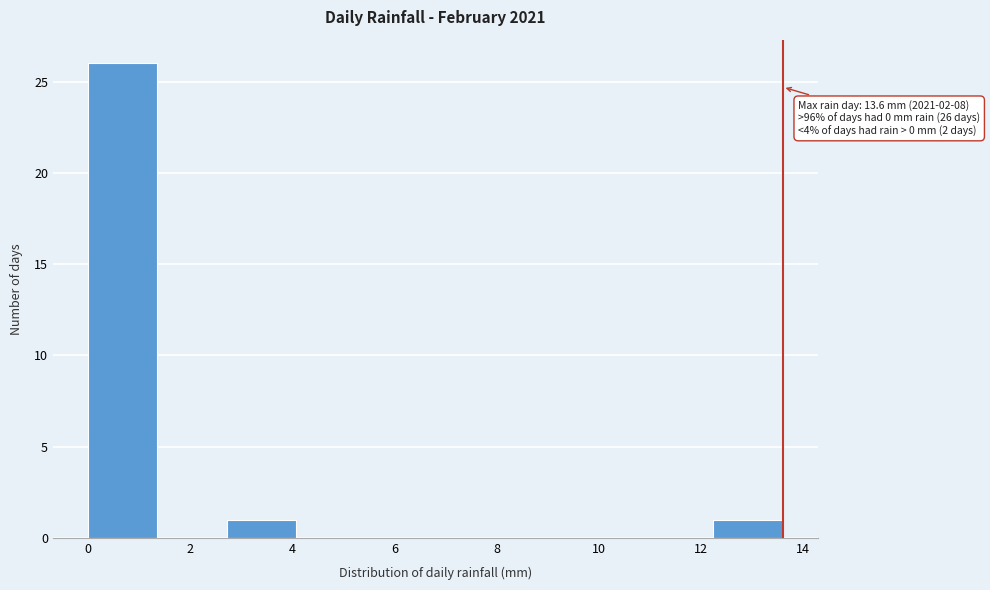

Over which range of the x-axis is the bar tallest?

0.00 to 1.36